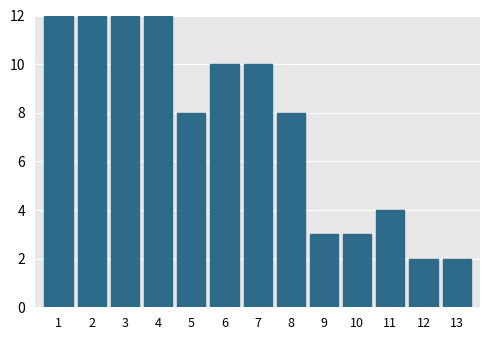

Reading left to right, what are all the values shown in this chart?

1=12	2=12	3=12	4=12	5=8	6=10	7=10	8=8	9=3	10=3	11=4	12=2	13=2